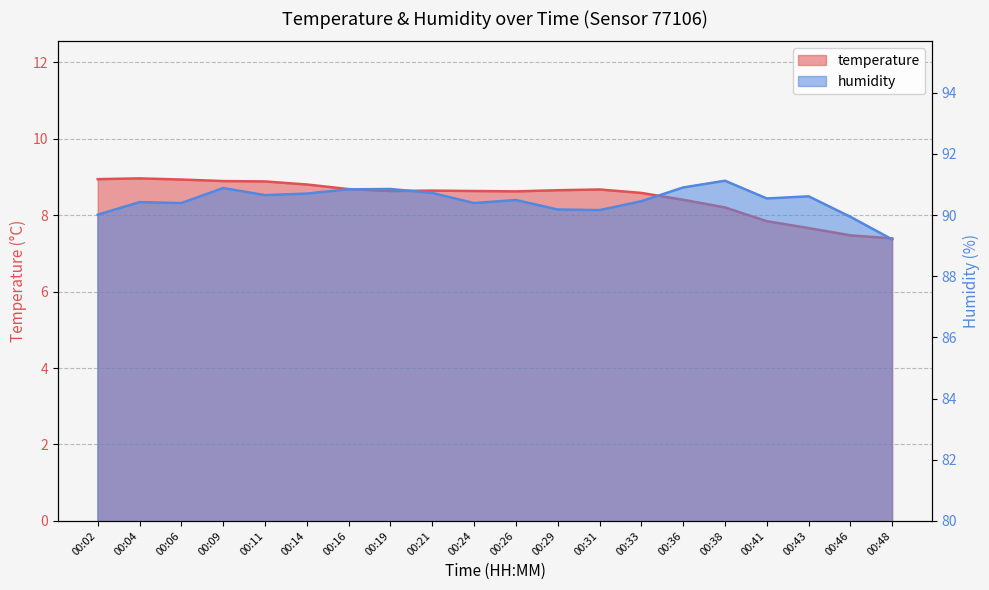

What is the value of the temperature point at the 11th from the left?

8.6